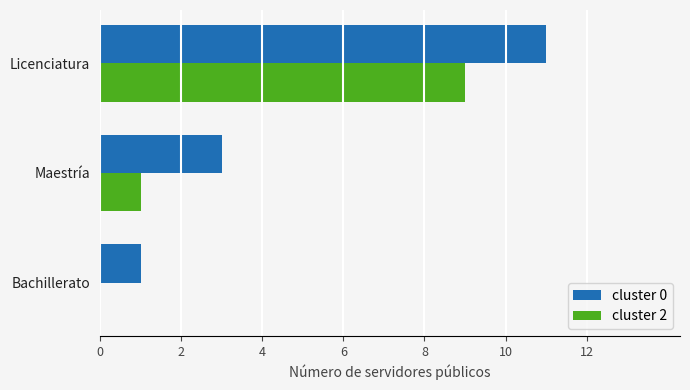

The value of cluster 0 at Licenciatura is 11. True or false?

True